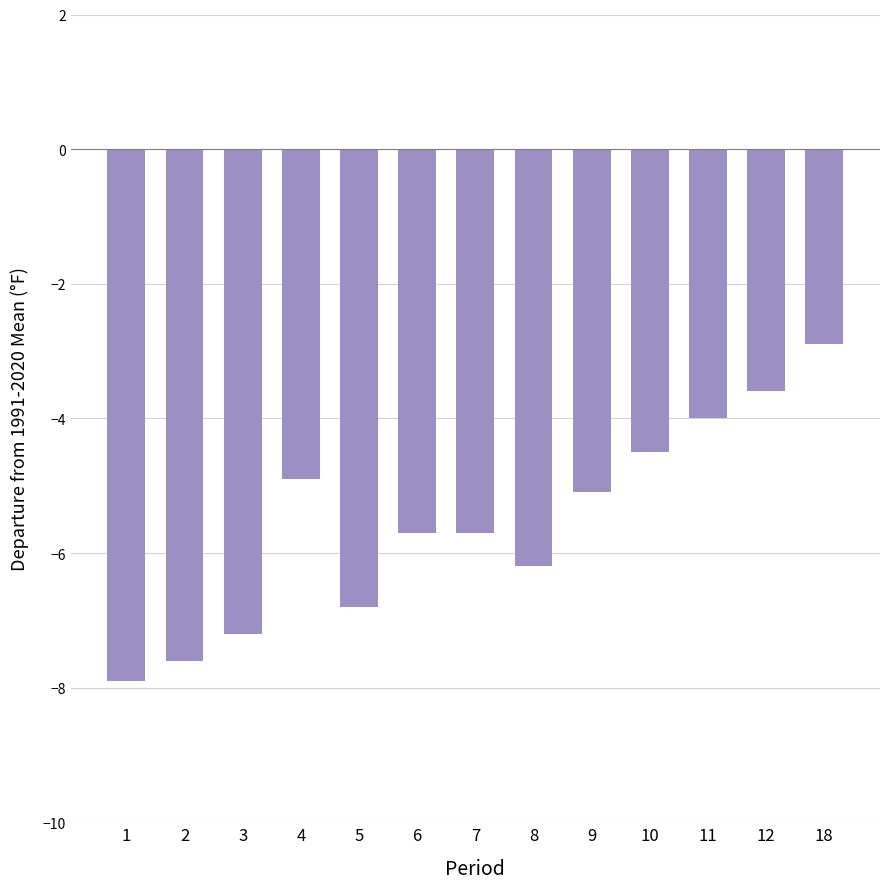

The chart shows a value of -5.7 at 6. True or false?

True